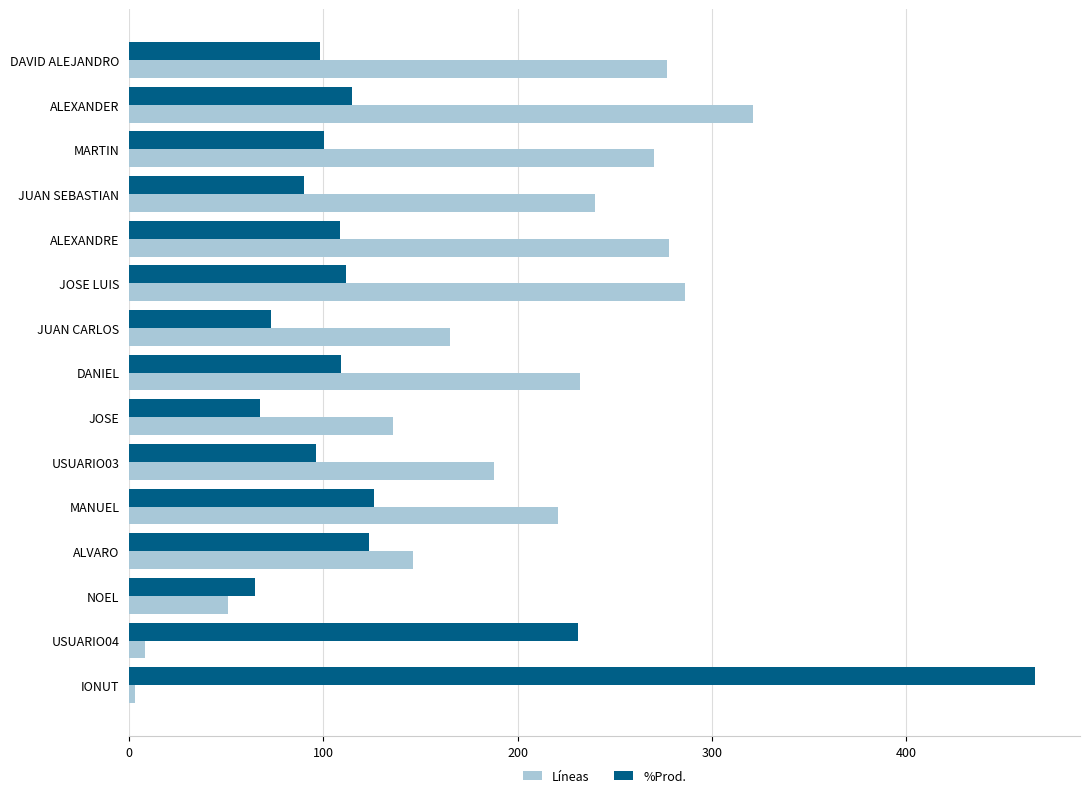

List the series in order of their overall mean, lowest first.

%Prod., Líneas